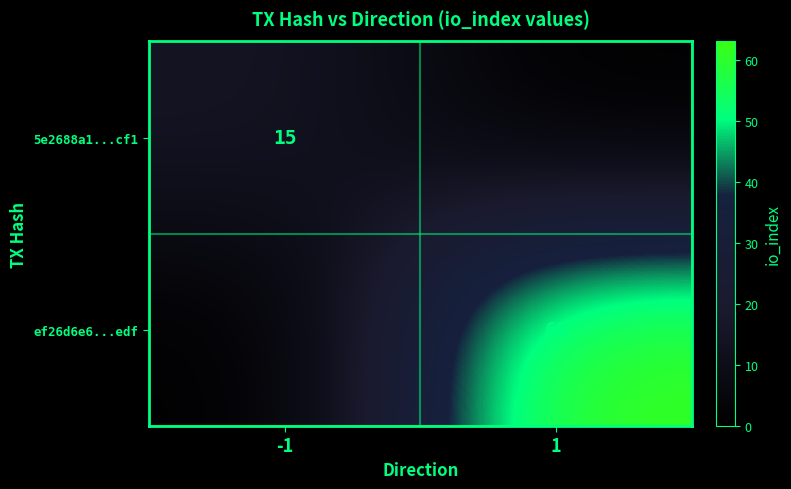

Is it true that 5e2688a1...cf1 equals 15 at -1?

True